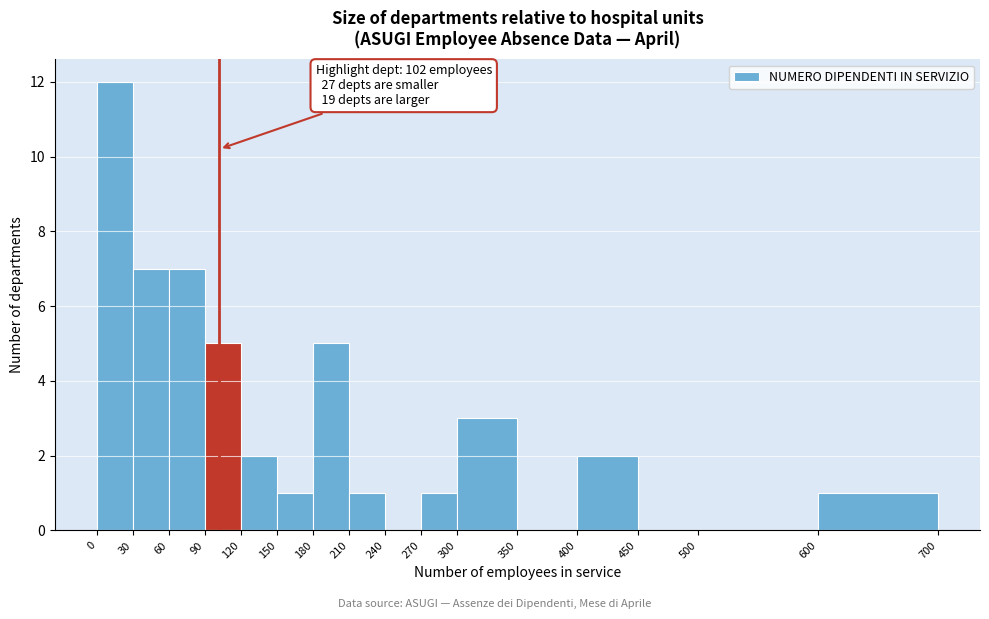

Over which range of the x-axis is the bar tallest?

0 to 30